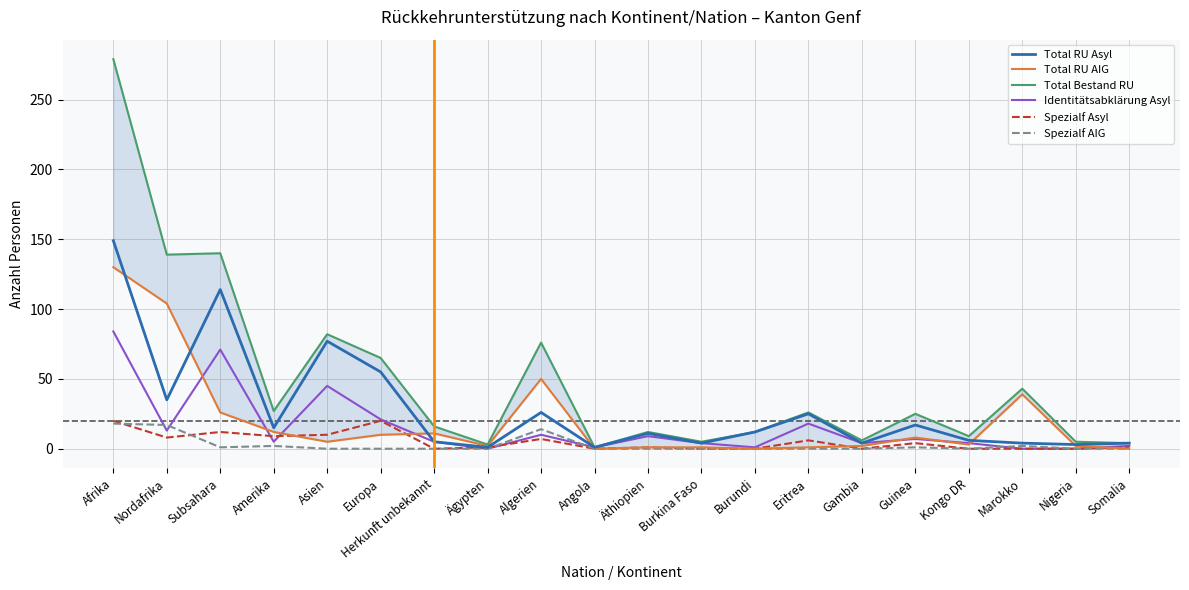

Reading right to left, extract all data points from this chart.

Total RU Asyl: 4	3	4	6	17	4	25	12	4	11	1	26	1	5	55	77	15	114	35	149
Total RU AIG: 0	2	39	3	8	2	1	0	1	1	0	50	2	11	10	5	12	26	104	130
Total Bestand RU: 4	5	43	9	25	6	26	12	5	12	1	76	3	16	65	82	27	140	139	279
Identitätsabklärung Asyl: 2	0	0	4	7	4	18	1	4	9	1	10	0	5	21	45	5	71	13	84
Spezialf Asyl: 1	0	0	0	4	0	6	0	0	1	0	7	1	0	20	10	9	12	8	20
Spezialf AIG: 0	0	2	0	1	0	0	0	0	0	0	14	0	0	0	0	2	1	17	18